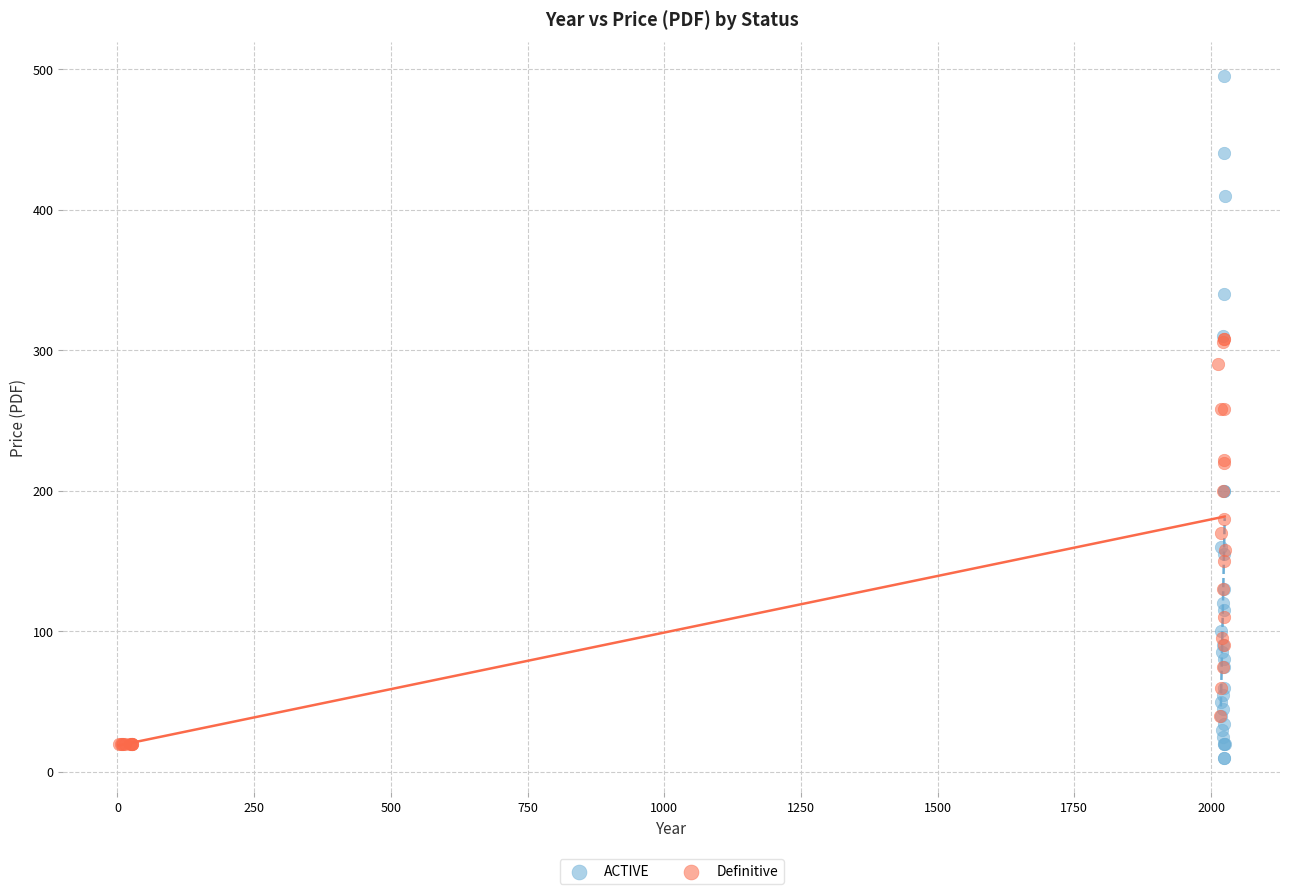

Which series contains the lowest Y value?

ACTIVE